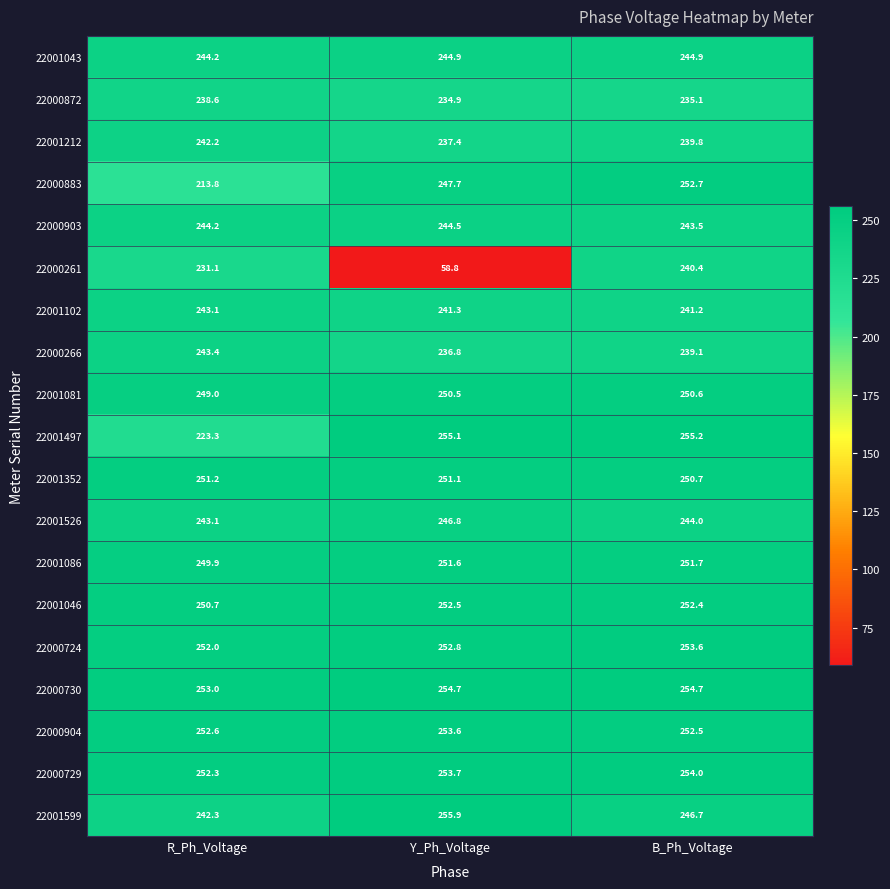

What is the total value across all series at R_Ph_Voltage?

4620.0